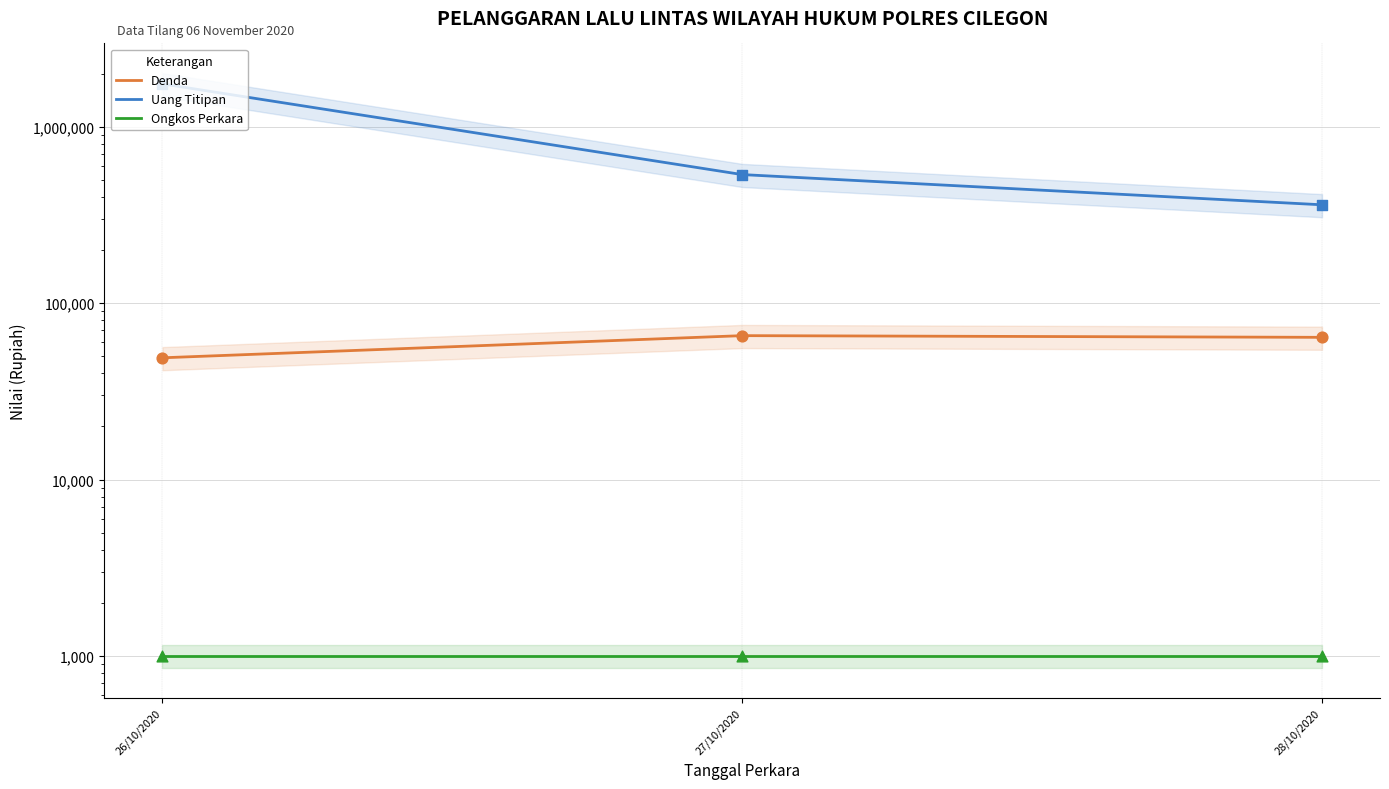

Which series has the widest spread of Y values?

Uang Titipan